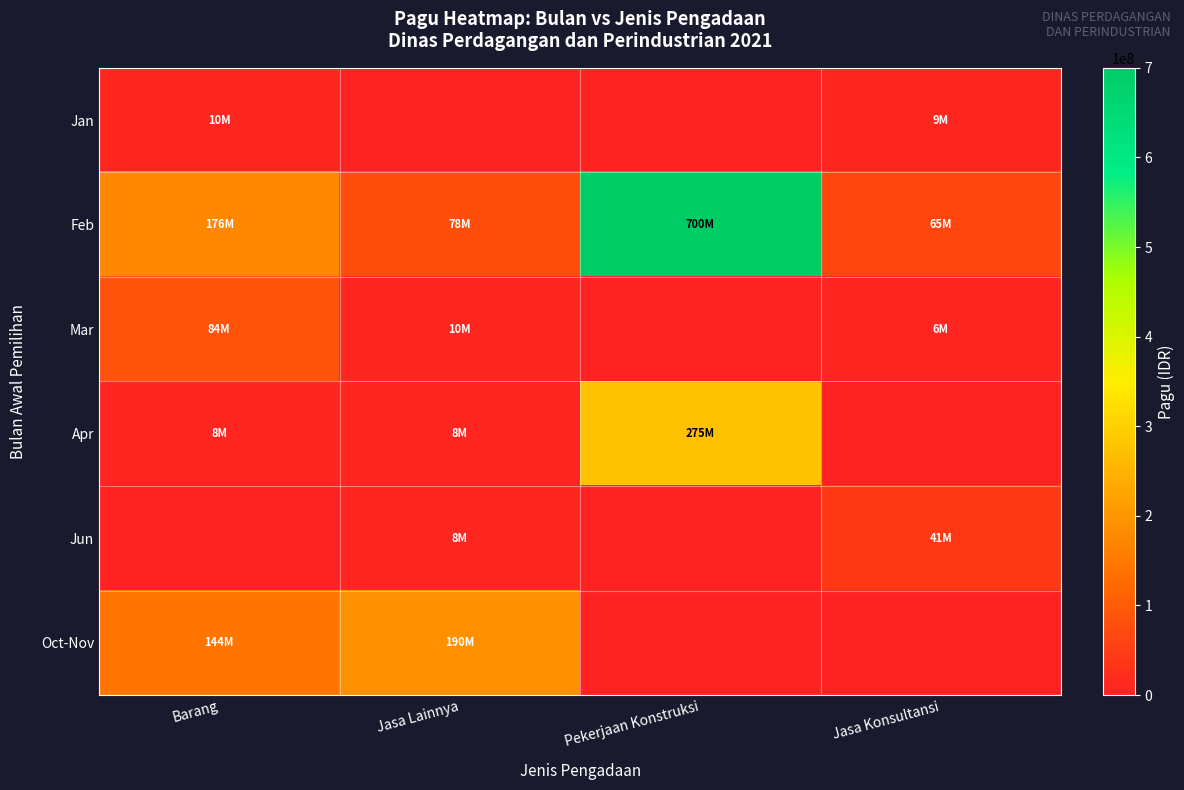

Which series has the widest spread of values?

Feb